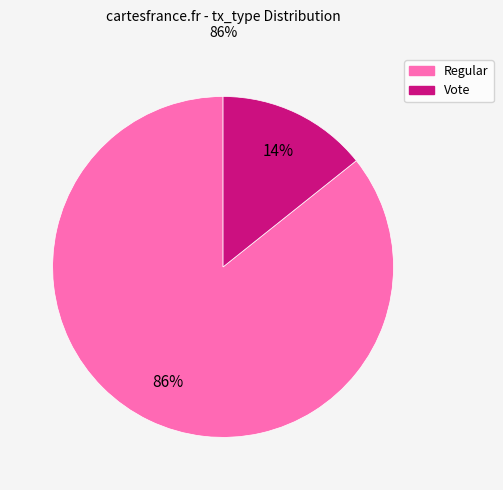

Between Regular and Vote, which is larger?

Regular